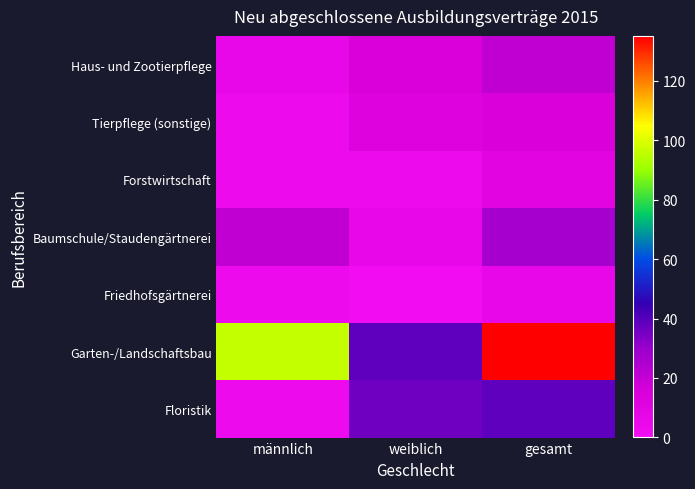

At gesamt, list the series in order from smallest to largest.

Friedhofsgärtnerei, Forstwirtschaft, Tierpflege (sonstige), Haus- und Zootierpflege, Baumschule/Staudengärtnerei, Floristik, Garten-/Landschaftsbau